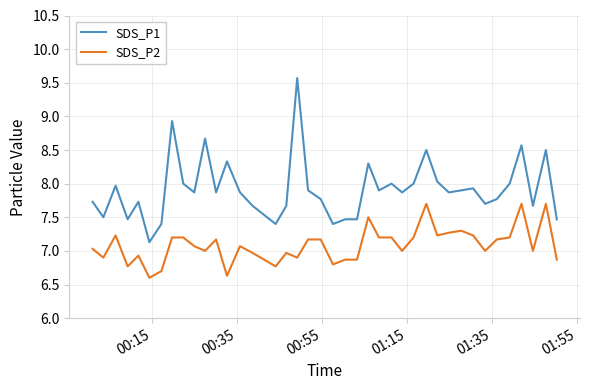

Reading right to left, extract all data points from this chart.

SDS_P1: 7.5	8.5	7.7	8.6	8.0	7.8	7.7	7.9	7.9	7.9	8.0	8.5	8.0	7.9	8.0	7.9	8.3	7.5	7.5	7.4	7.8	7.9	9.6	7.7	7.4	7.7	7.9	8.3	7.9	8.7	7.9	8.0	8.9	7.4	7.1	7.7	7.5	8.0	7.5	7.7
SDS_P2: 6.9	7.7	7.0	7.7	7.2	7.2	7.0	7.2	7.3	7.3	7.2	7.7	7.2	7.0	7.2	7.2	7.5	6.9	6.9	6.8	7.2	7.2	6.9	7.0	6.8	7.0	7.1	6.6	7.2	7.0	7.1	7.2	7.2	6.7	6.6	6.9	6.8	7.2	6.9	7.0